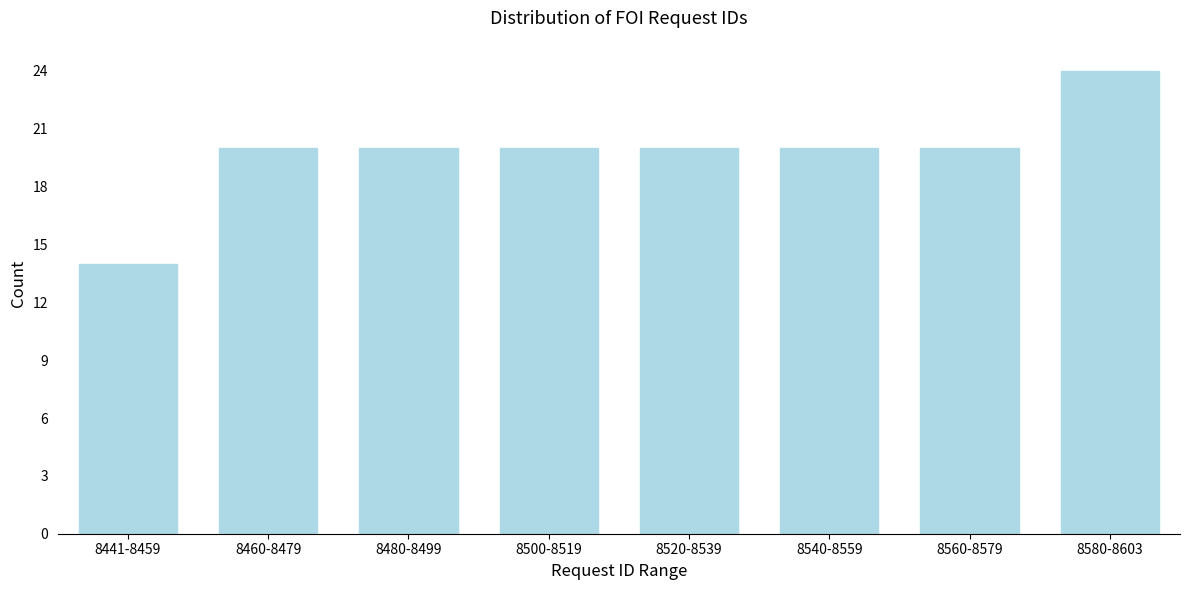

Reading left to right, extract all data points from this chart.

8441-8459=14	8460-8479=20	8480-8499=20	8500-8519=20	8520-8539=20	8540-8559=20	8560-8579=20	8580-8603=24